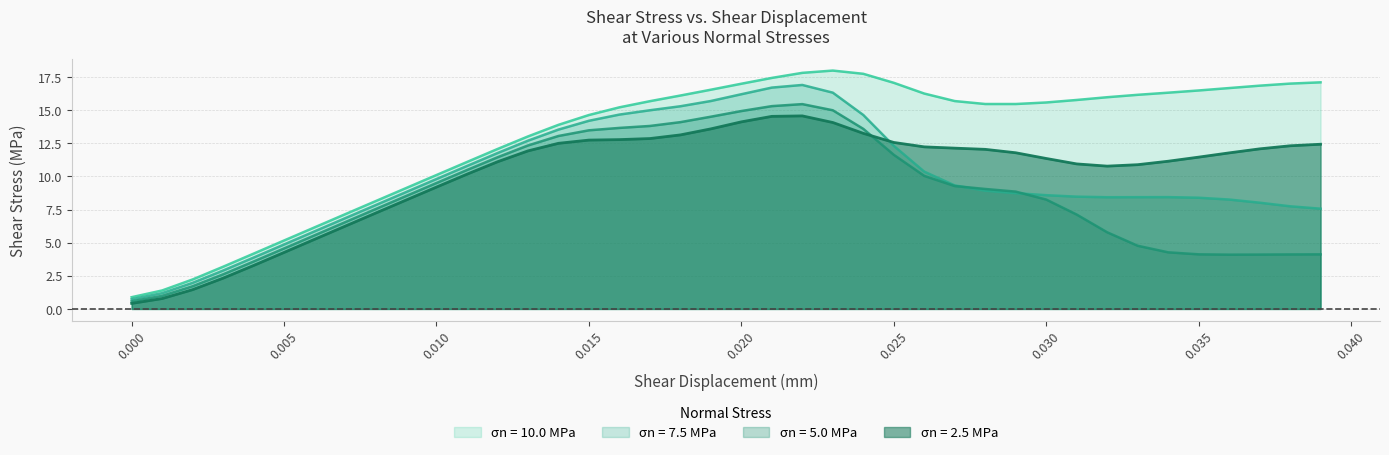

The value of σn = 2.5 MPa at 0.005 is 4.3. True or false?

True